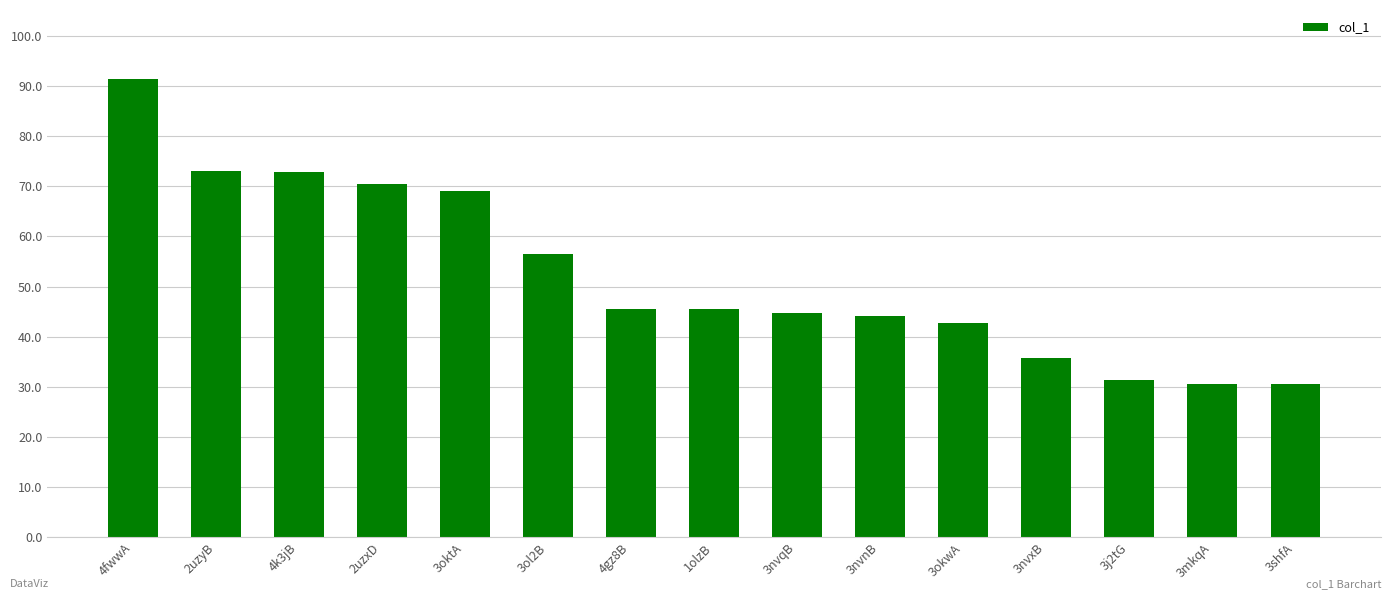

What is the value of the 7th bar from the left?

45.6